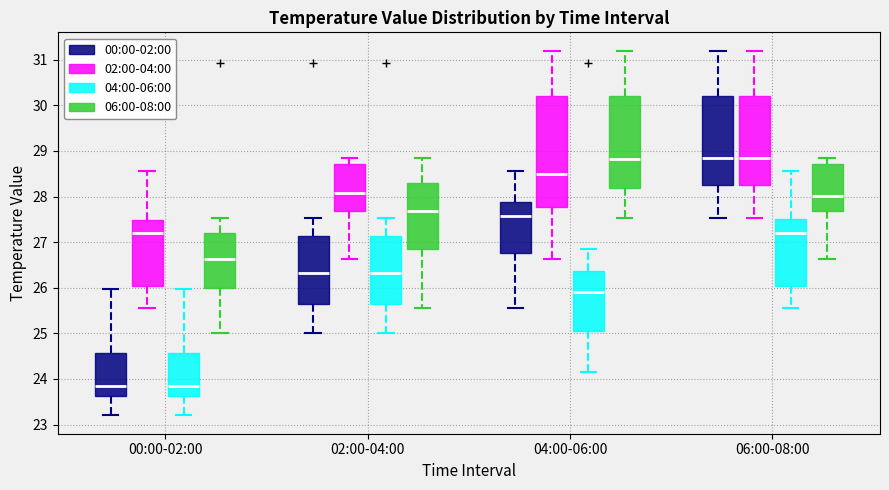

Reading left to right, transcribe this box plot: for each box, give where its median line is, the range the box spans, and where its two whiskers end, as read against the y-axis. The values are not printed on the chart, so give them approximately, as read against the axis.

00:00-02:00 (00:00-02:00): median 23.8, box 23.6 to 24.6, whiskers 23.2 to 26.0
00:00-02:00 (02:00-04:00): median 27.2, box 26.0 to 27.5, whiskers 25.6 to 28.6
00:00-02:00 (04:00-06:00): median 23.8, box 23.6 to 24.6, whiskers 23.2 to 26.0
00:00-02:00 (06:00-08:00): median 26.6, box 26.0 to 27.2, whiskers 25.0 to 27.5
02:00-04:00 (00:00-02:00): median 26.3, box 25.6 to 27.1, whiskers 25.0 to 27.5
02:00-04:00 (02:00-04:00): median 28.1, box 27.7 to 28.7, whiskers 26.6 to 28.9
02:00-04:00 (04:00-06:00): median 26.3, box 25.6 to 27.1, whiskers 25.0 to 27.5
02:00-04:00 (06:00-08:00): median 27.7, box 26.8 to 28.3, whiskers 25.6 to 28.9
04:00-06:00 (00:00-02:00): median 27.6, box 26.8 to 27.9, whiskers 25.6 to 28.6
04:00-06:00 (02:00-04:00): median 28.5, box 27.8 to 30.2, whiskers 26.6 to 31.2
04:00-06:00 (04:00-06:00): median 25.9, box 25.1 to 26.4, whiskers 24.2 to 26.9
04:00-06:00 (06:00-08:00): median 28.8, box 28.2 to 30.2, whiskers 27.5 to 31.2
06:00-08:00 (00:00-02:00): median 28.9, box 28.3 to 30.2, whiskers 27.5 to 31.2
06:00-08:00 (02:00-04:00): median 28.9, box 28.3 to 30.2, whiskers 27.5 to 31.2
06:00-08:00 (04:00-06:00): median 27.2, box 26.0 to 27.5, whiskers 25.6 to 28.6
06:00-08:00 (06:00-08:00): median 28.0, box 27.7 to 28.7, whiskers 26.6 to 28.9